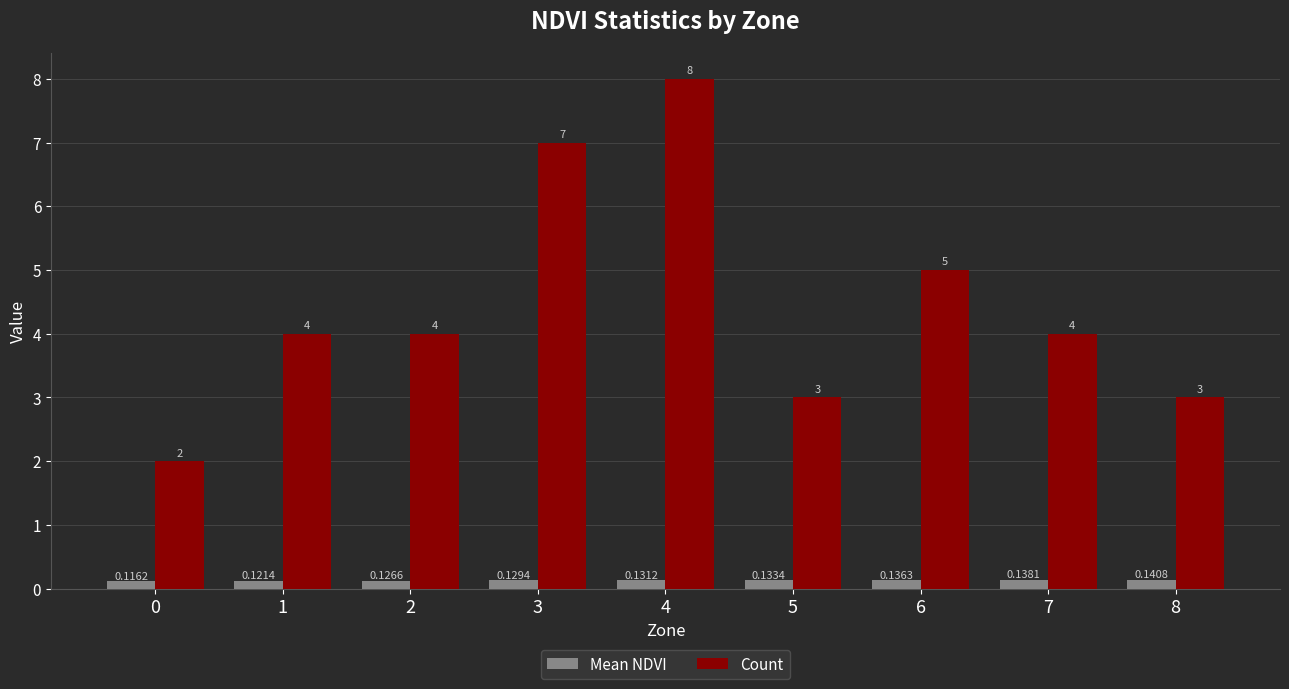

What are all the series names shown in the legend?

Mean NDVI, Count